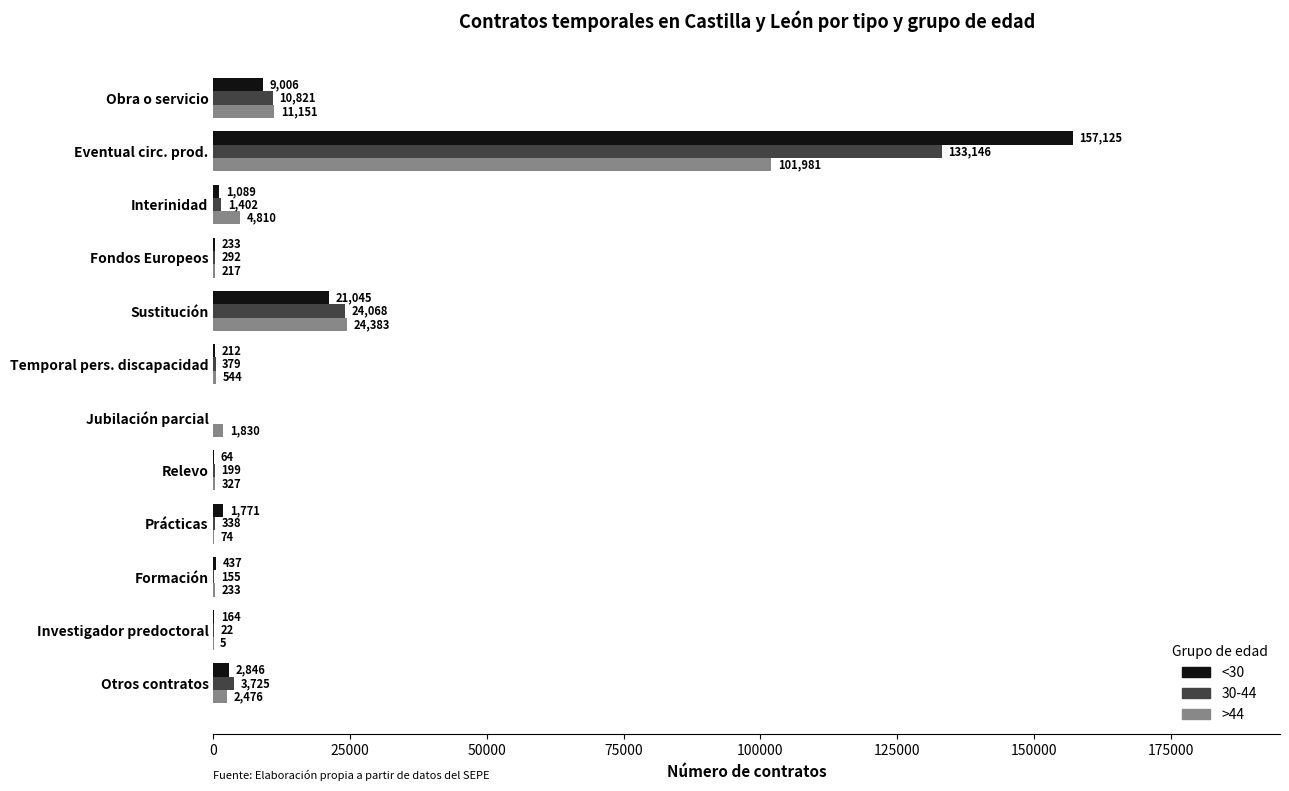

The <30 series shows 212 at Temporal pers. discapacidad. True or false?

True